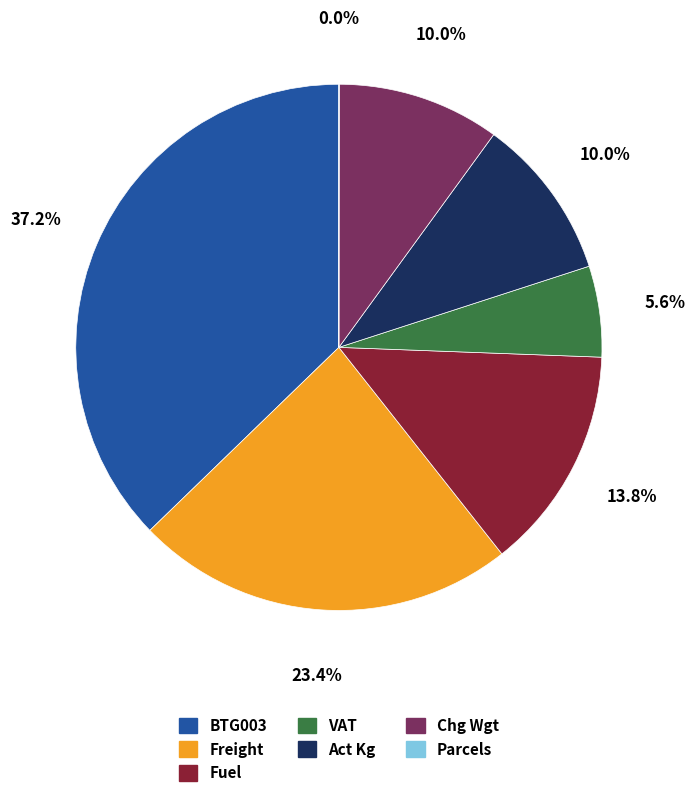

What portion of the pie excludes Chg Wgt?

90.0%